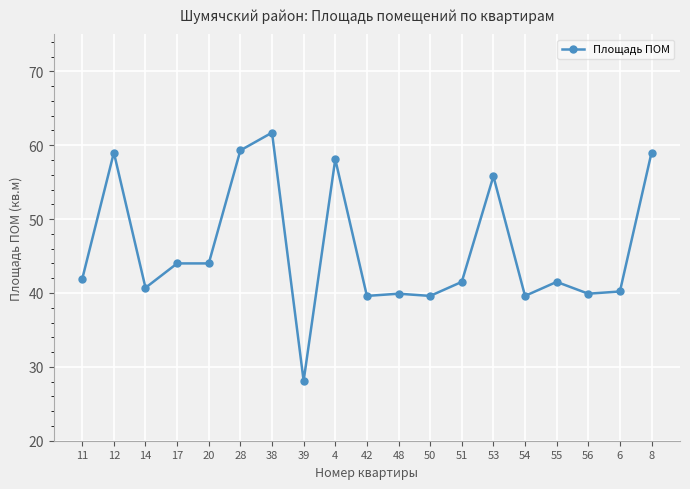

Approximately how many times larger is the value at 42 compared to 20?

0.9